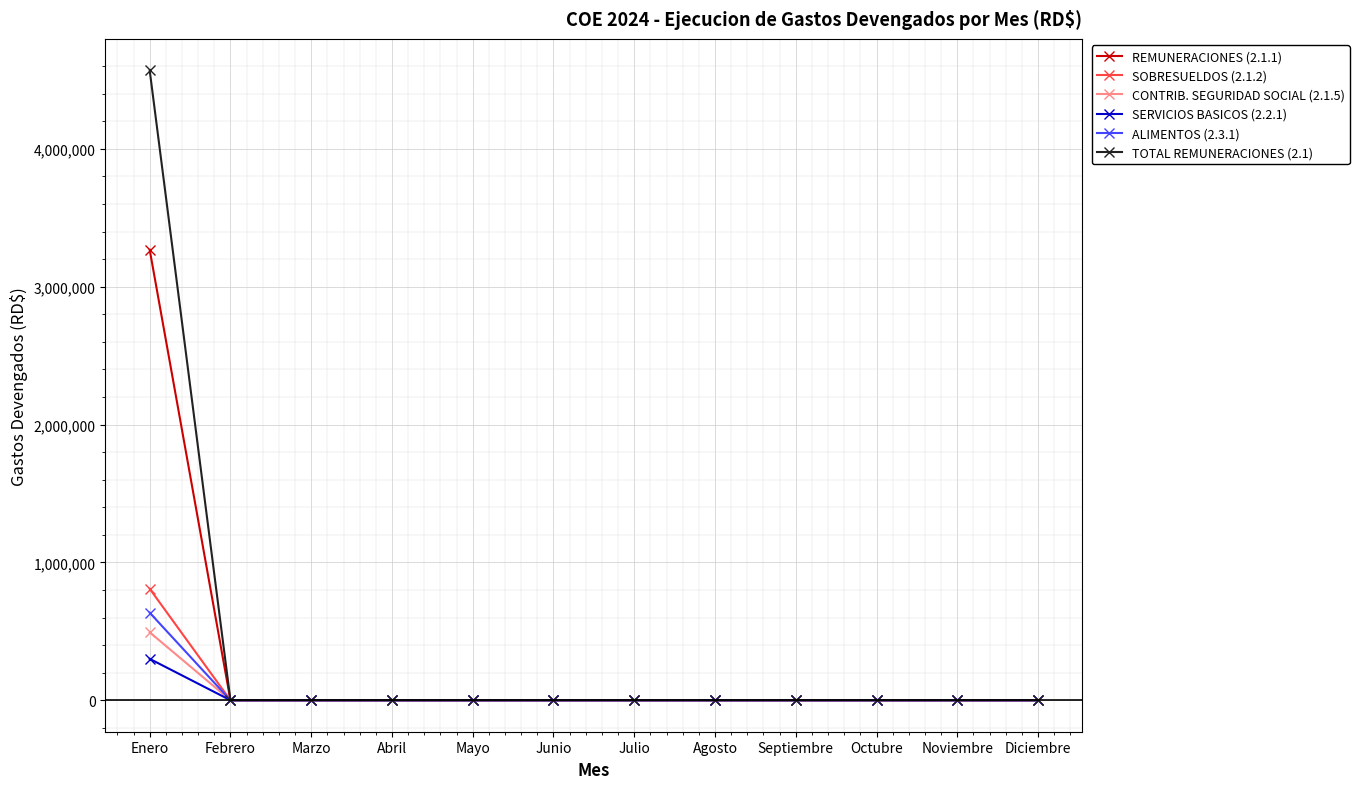

What are all the series names shown in the legend?

REMUNERACIONES (2.1.1), SOBRESUELDOS (2.1.2), CONTRIB. SEGURIDAD SOCIAL (2.1.5), SERVICIOS BASICOS (2.2.1), ALIMENTOS (2.3.1), TOTAL REMUNERACIONES (2.1)